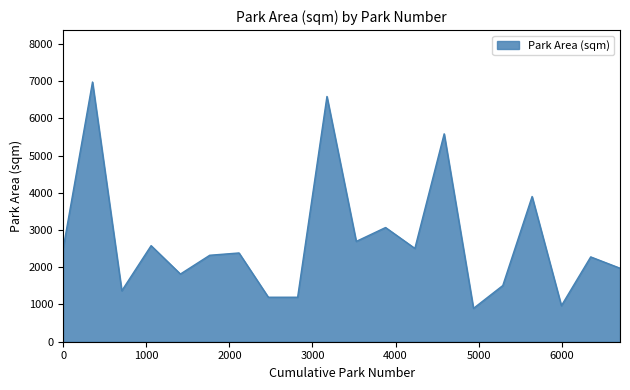

What is the maximum value shown in the chart?

6974